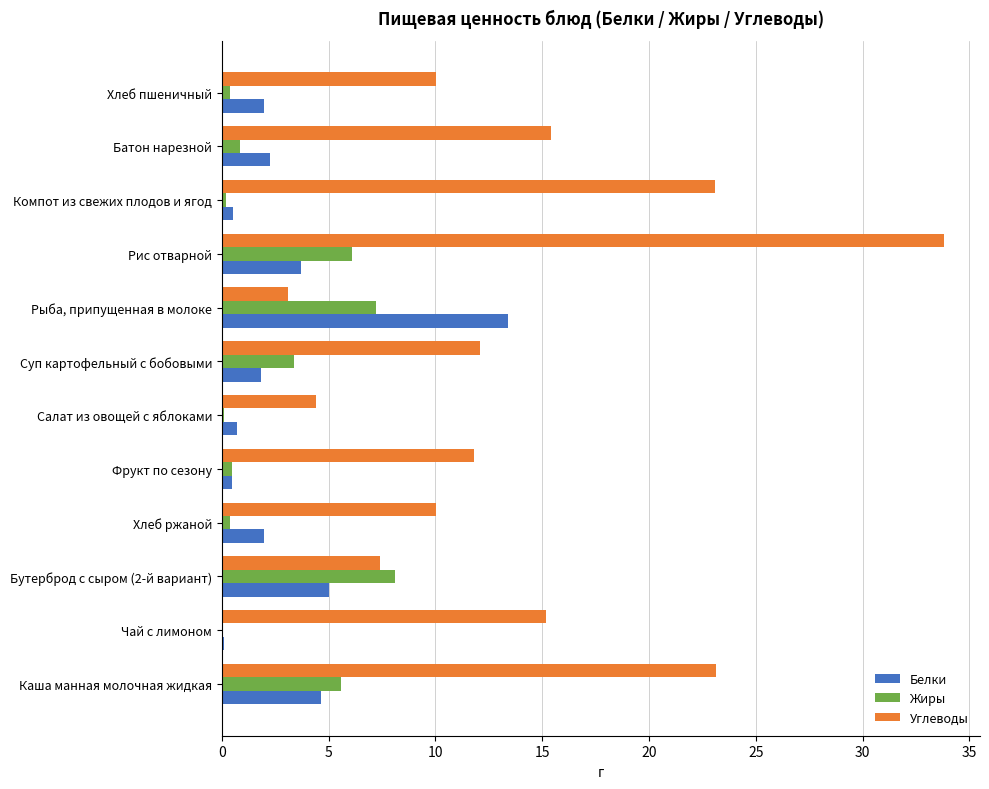

What is the maximum value shown in the chart?

33.8